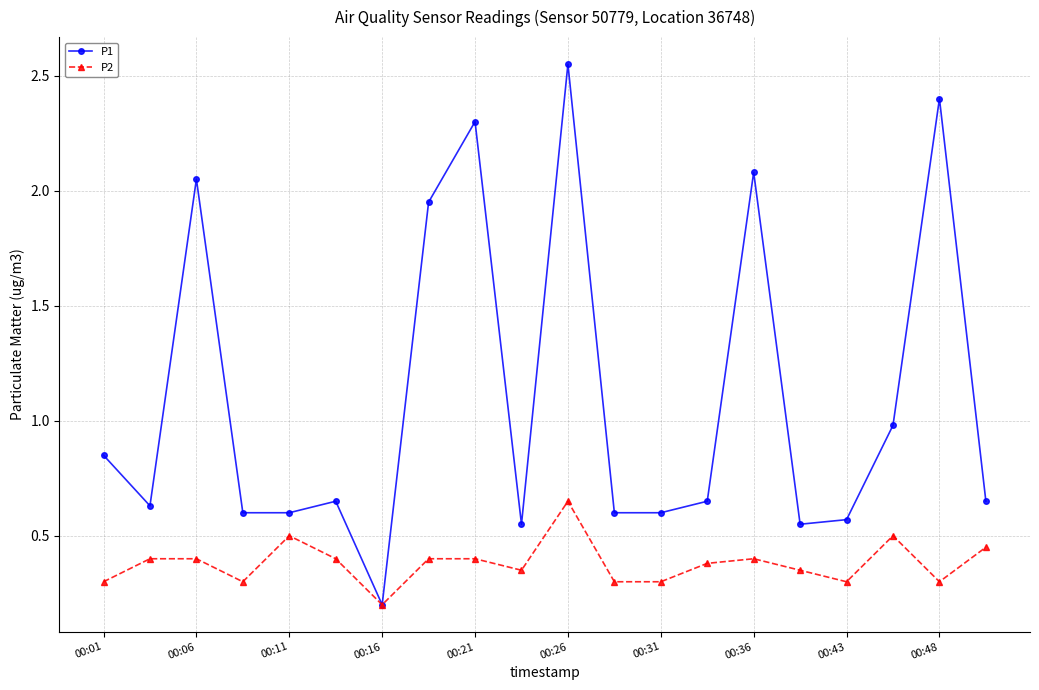

True or false: P2 has more than 0 points higher than both neighbors.

True